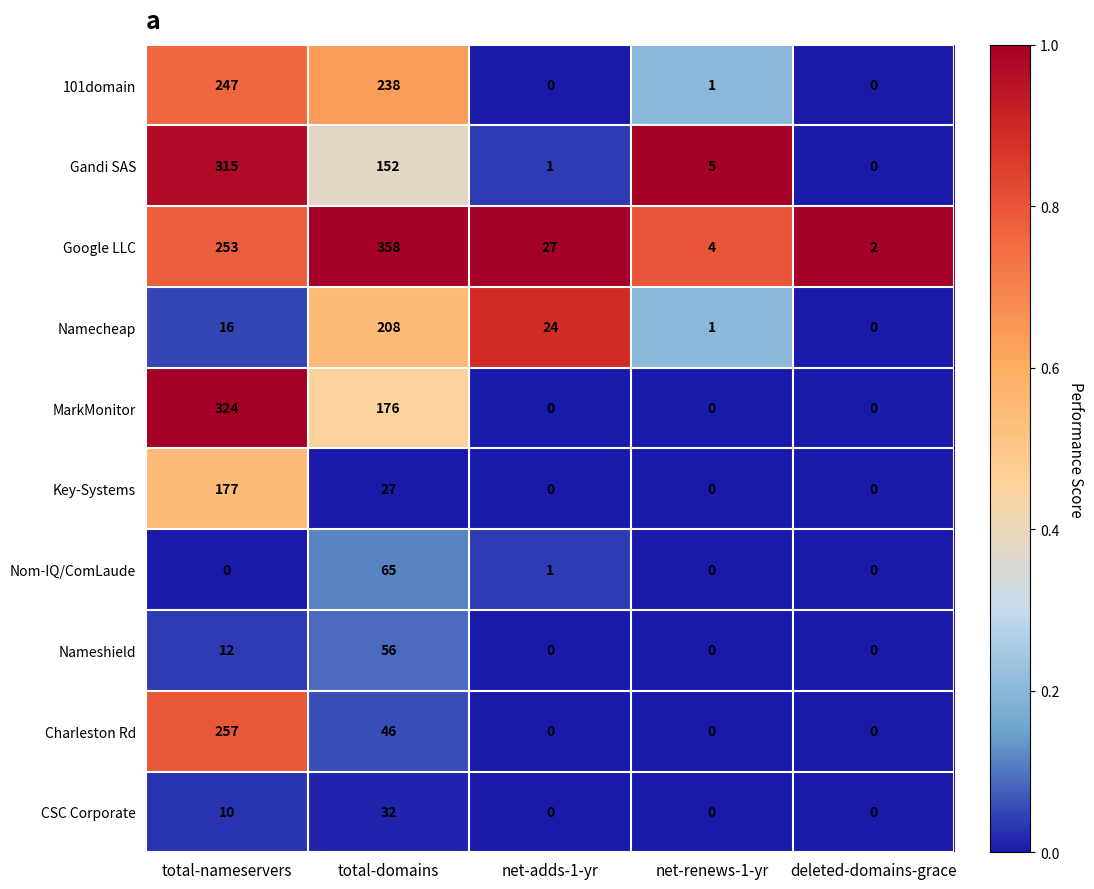

What is the maximum value shown in the chart?

358